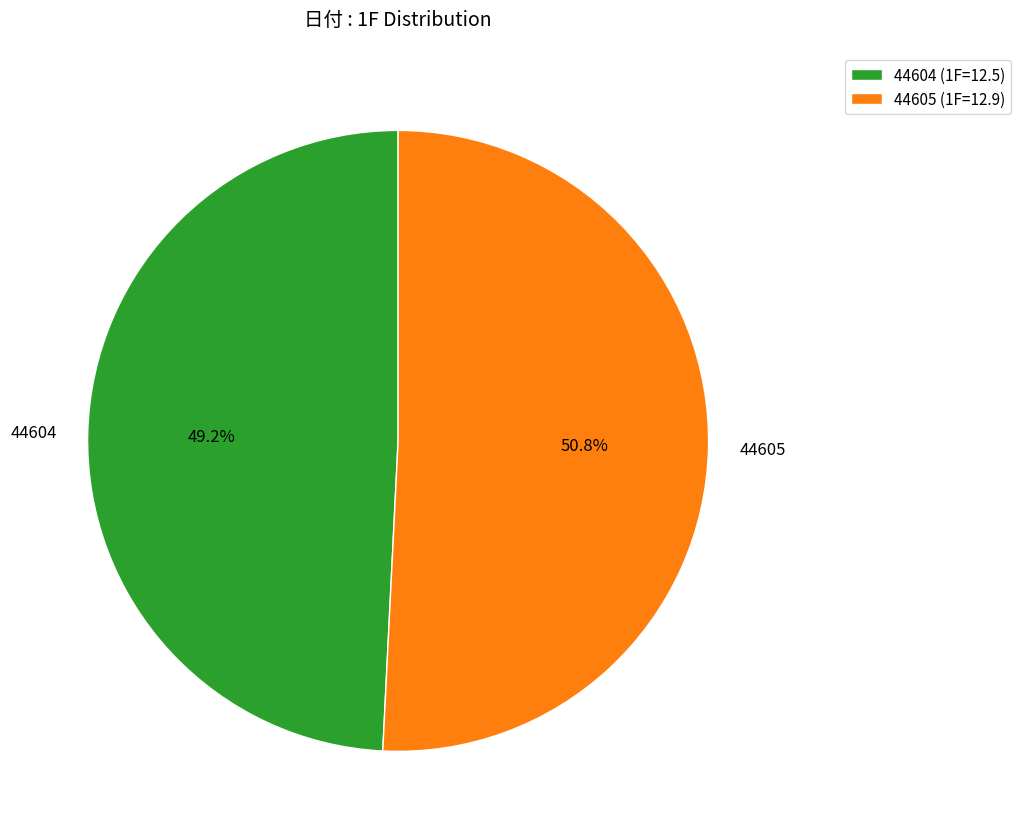

Count the number of slices in the pie.

2